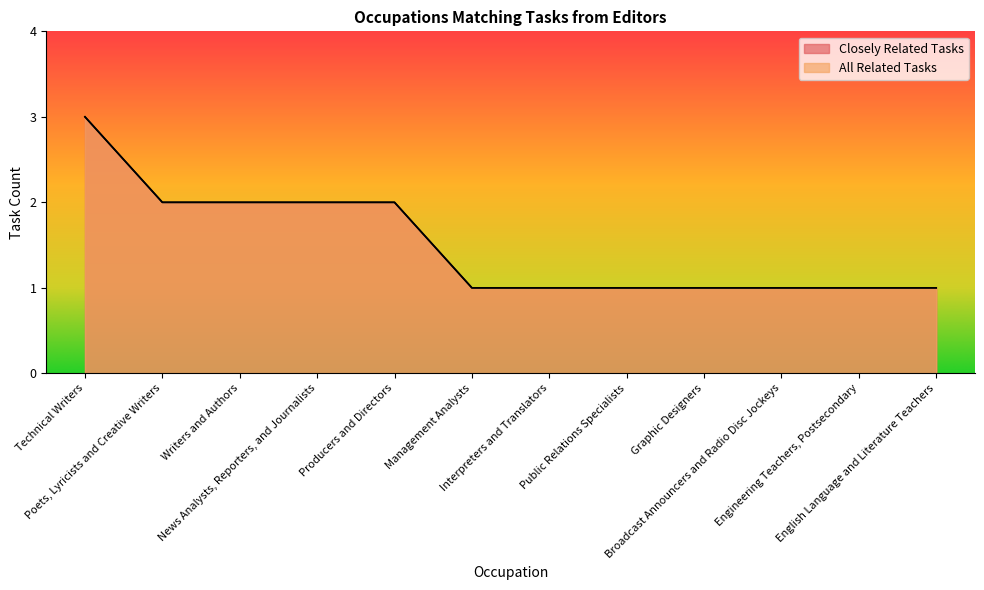

What is the sum of all Closely Related Tasks values?

18